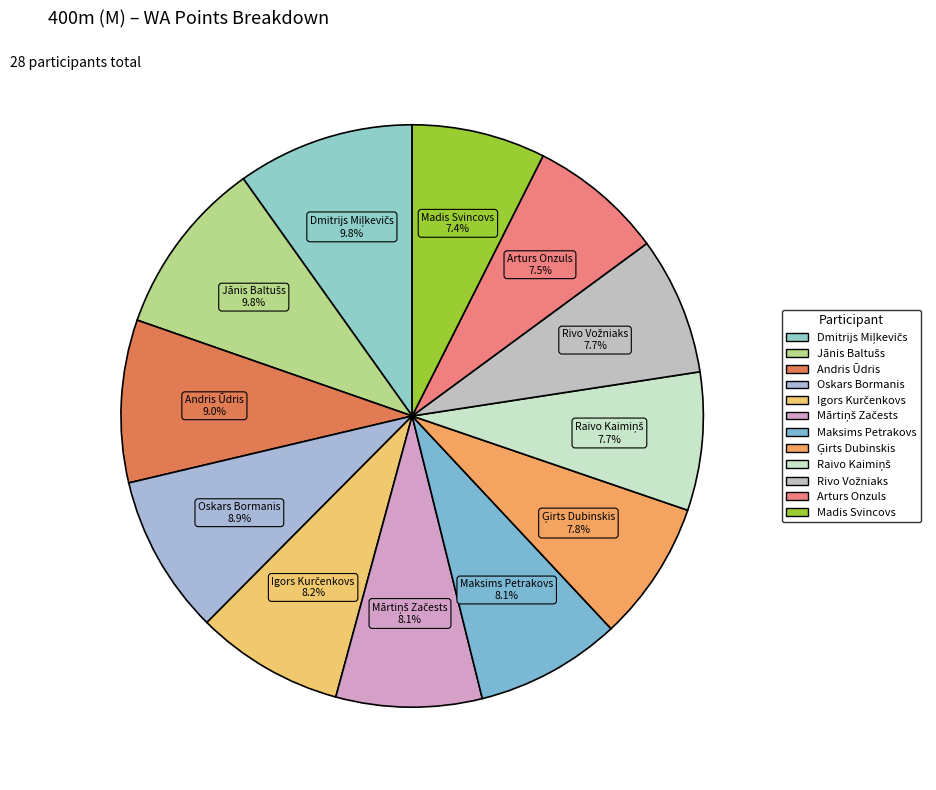

Do Madis Svincovs and Maksims Petrakovs together represent more than half of the pie?

No